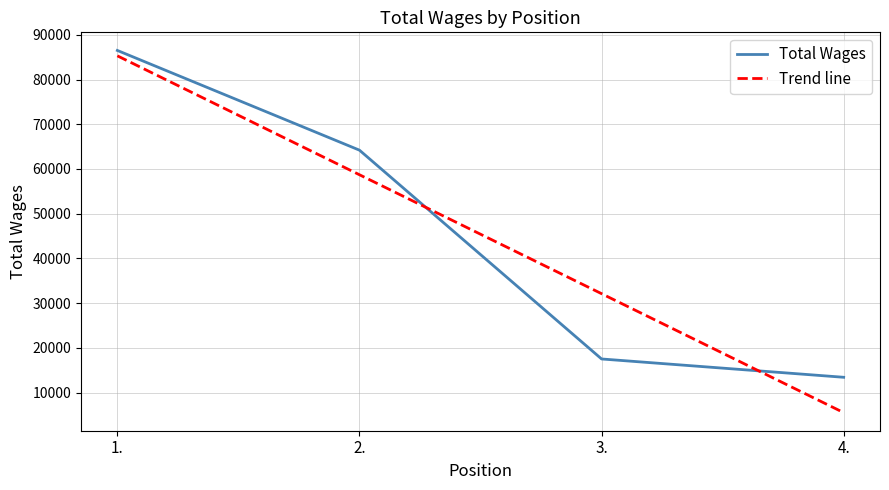

The Total Wages series shows 64199.0 at 2.. True or false?

True